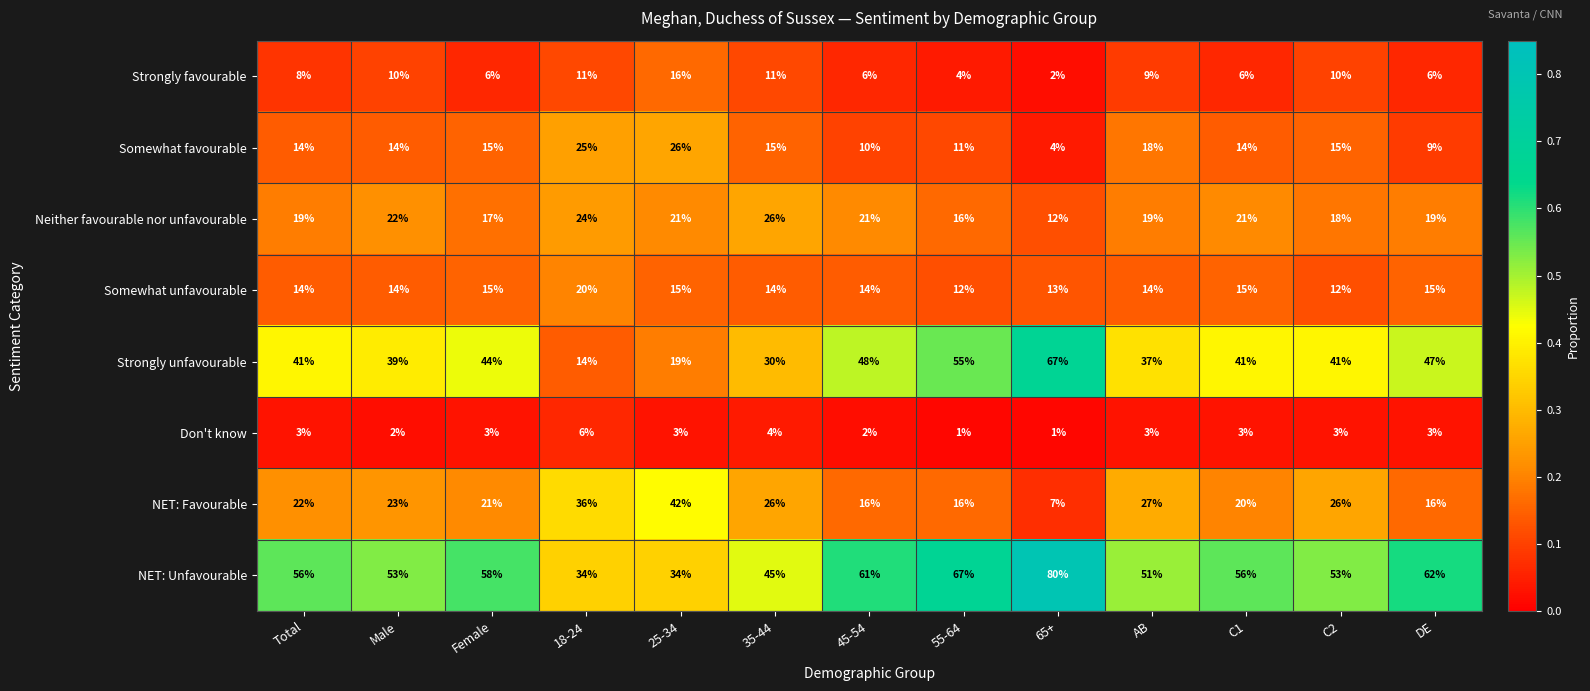

Which category has the highest value across all series?

65+